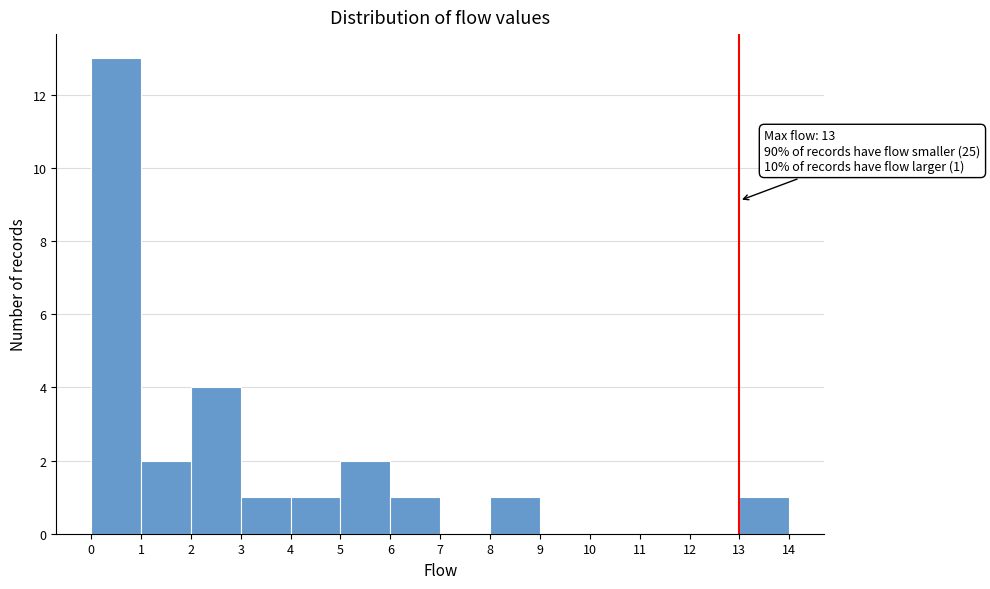

Over which range of the x-axis is the bar tallest?

0 to 1